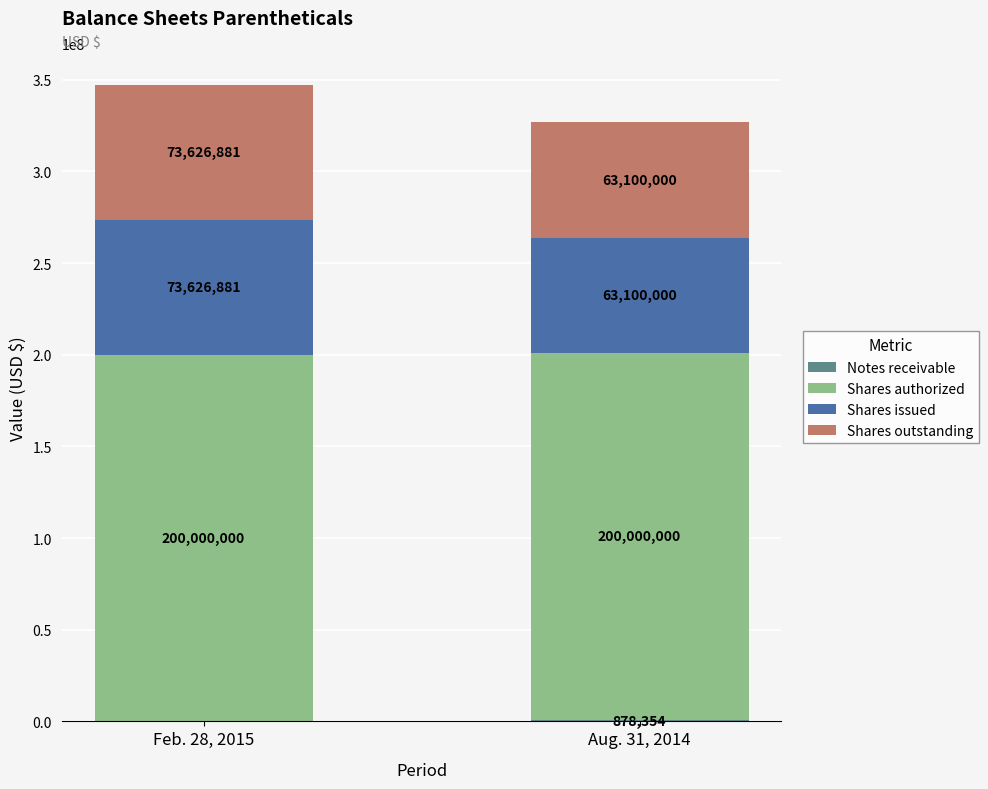

What is the total value across all series at Feb. 28, 2015?

347253762